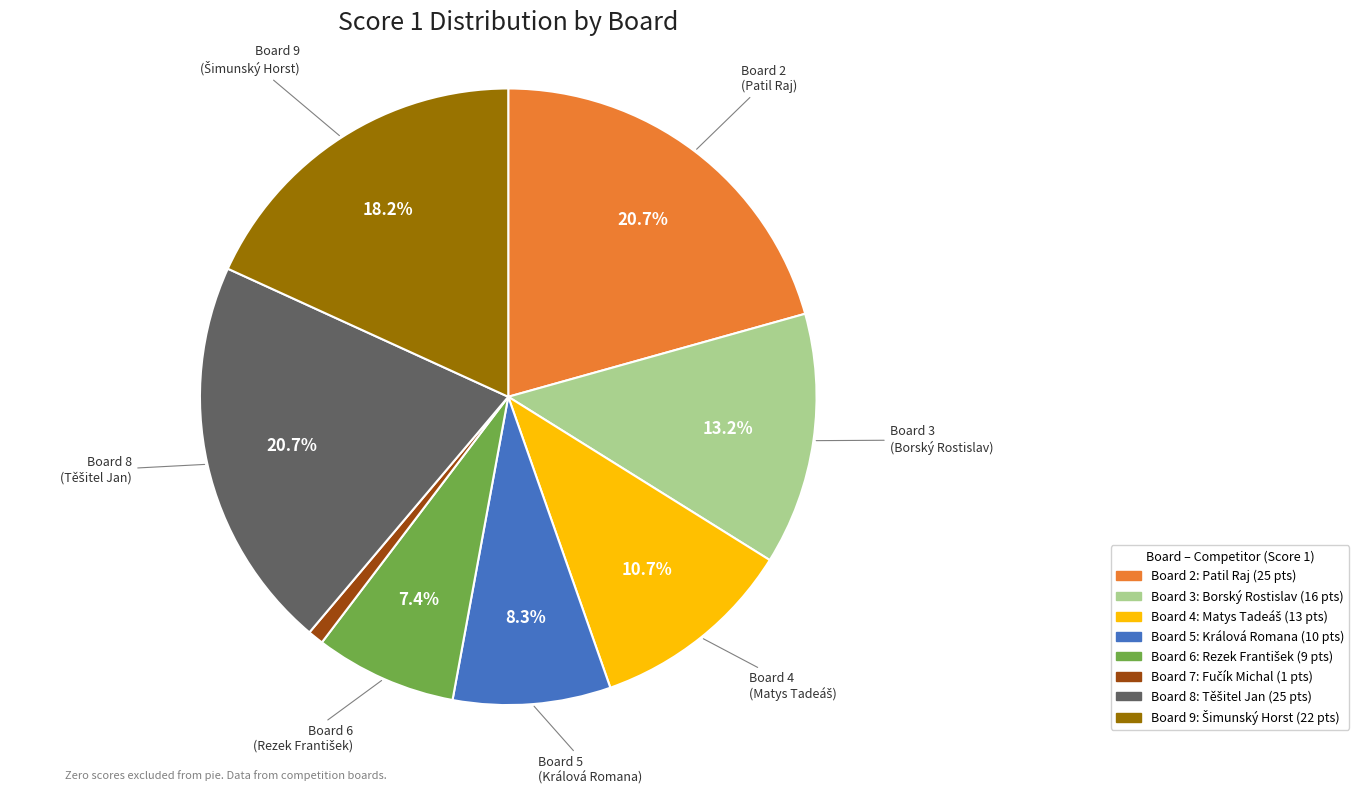

How many slices are in this pie chart?

8